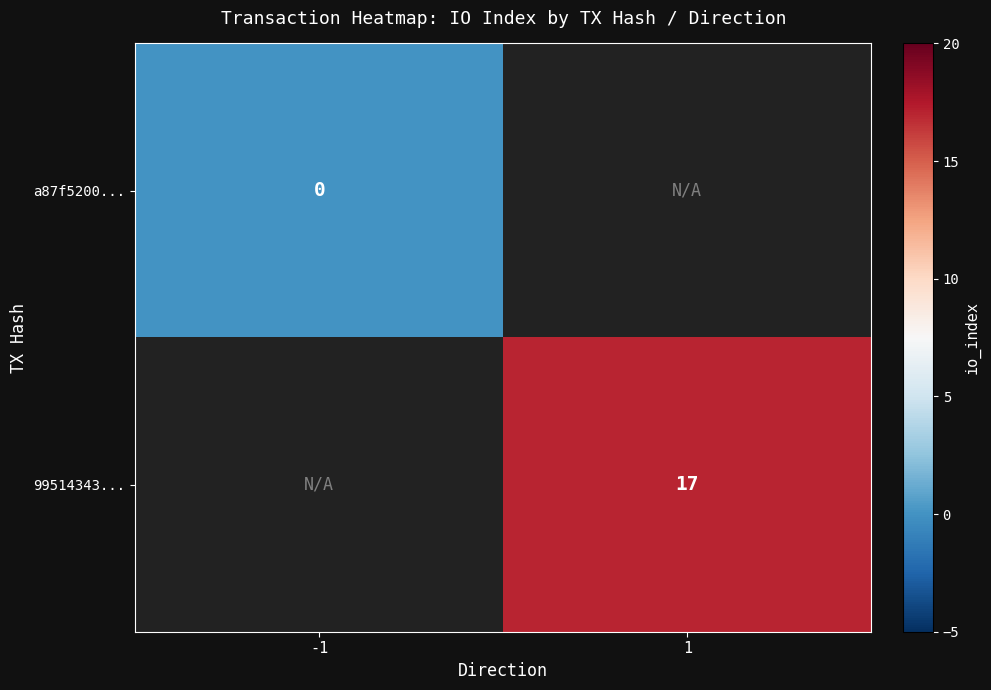

Is the value of 99514343... at 1 greater than the value of a87f5200... at -1?

Yes